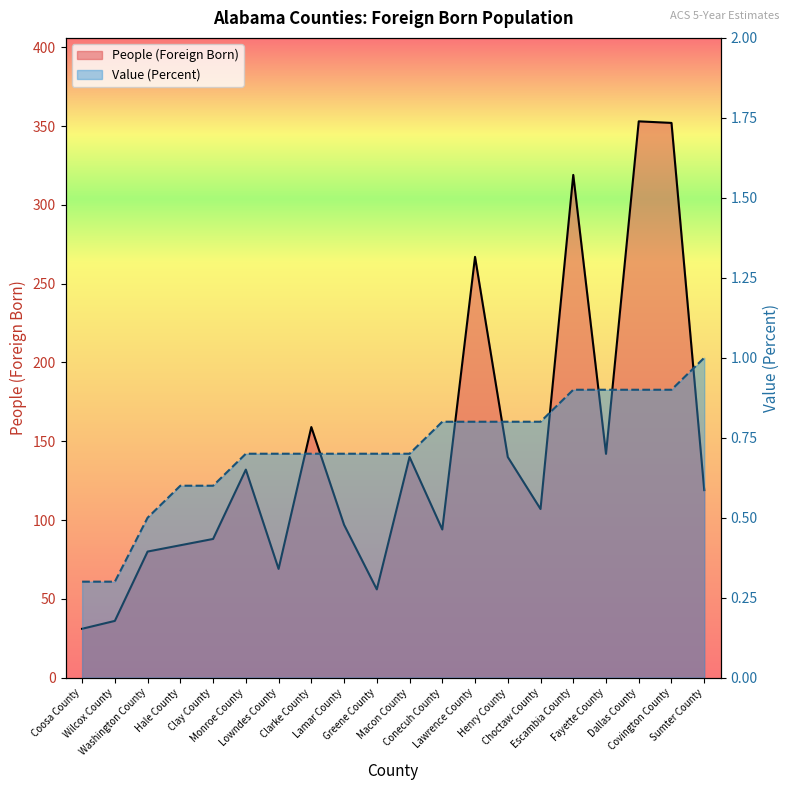

Between Hale County and Lawrence County, which series saw the biggest shift?

People (Foreign Born)